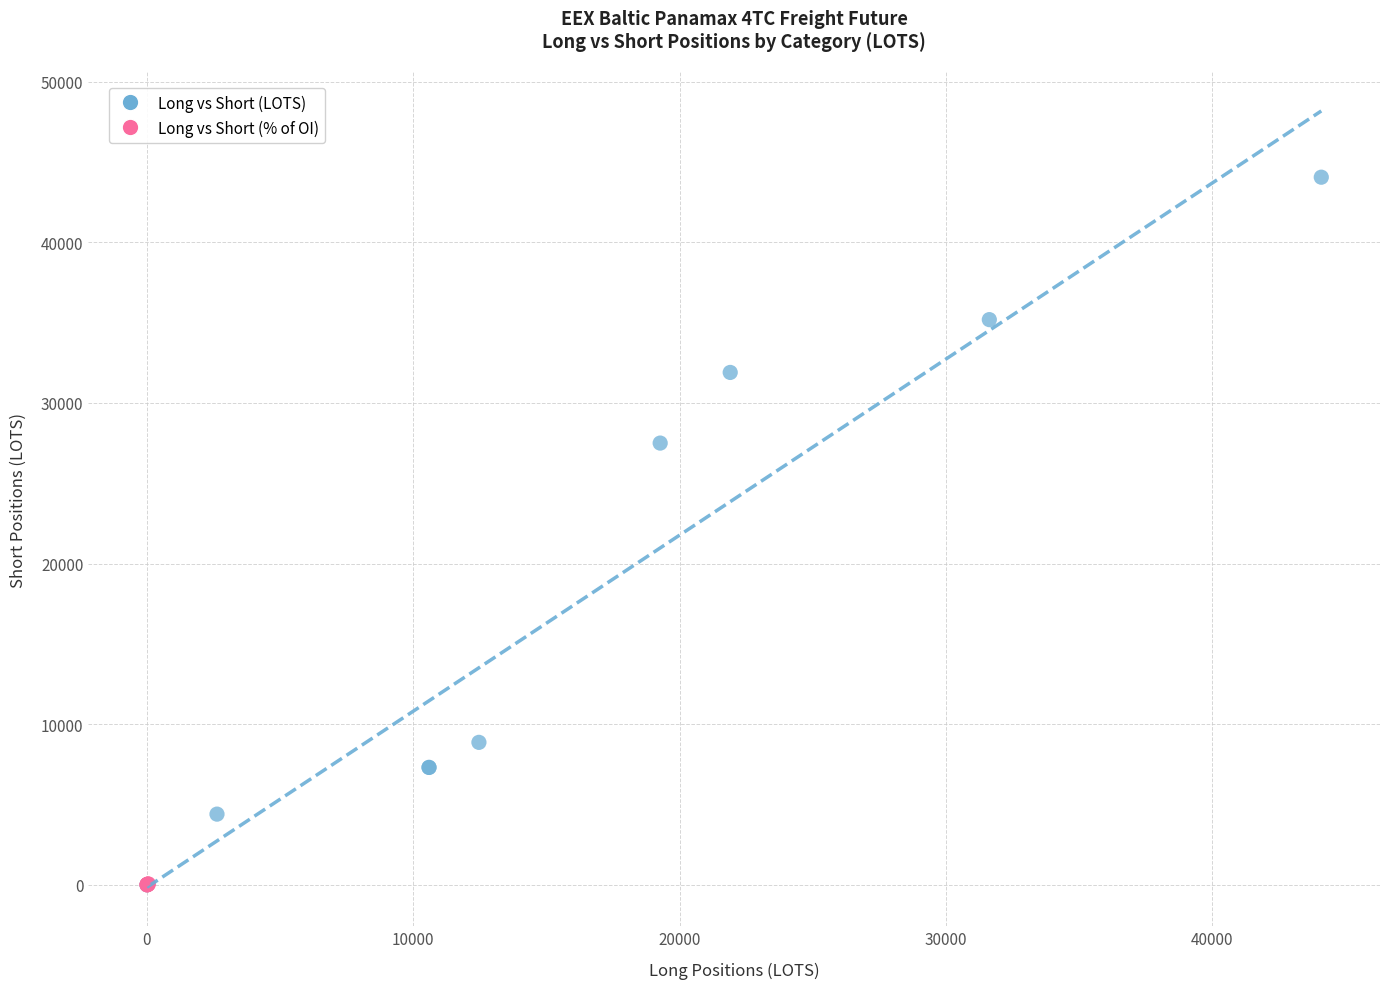

Which series has the largest Y range (max minus min)?

Long vs Short (LOTS)